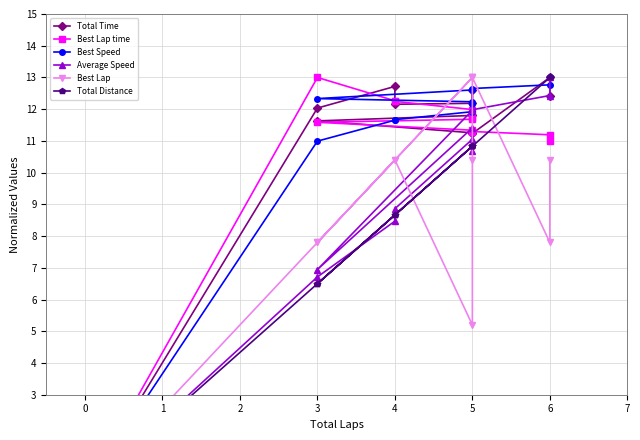

At how many categories does at least one series exceed 2?

11